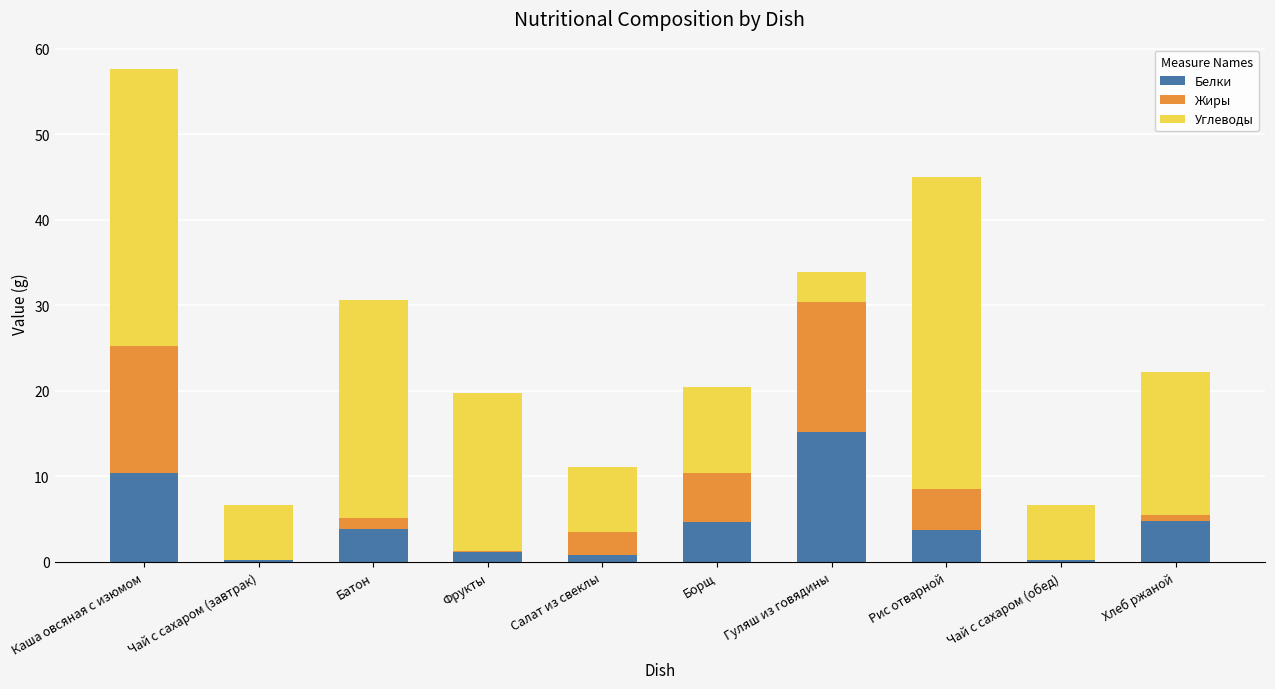

Which category has the highest value in the Белки series?

Гуляш из говядины